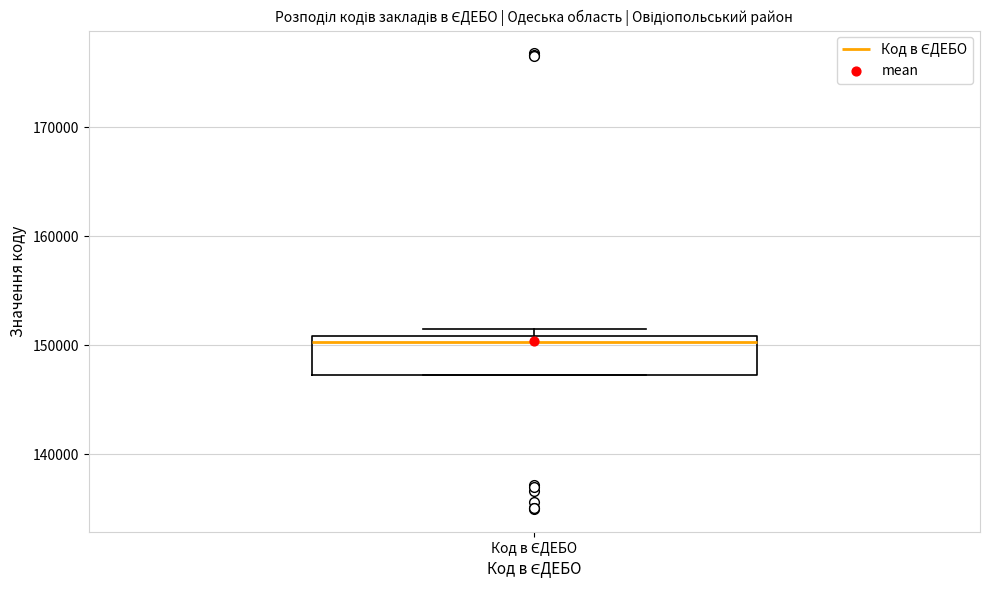

Transcribe this box plot: give where the median line is, the range the box spans, and where the two whiskers end, as read against the y-axis. The values are not printed on the chart, so give them approximately, as read against the axis.

median 150000, box 147000 to 151000, whiskers 147000 to 151000 (just above the box's upper edge)